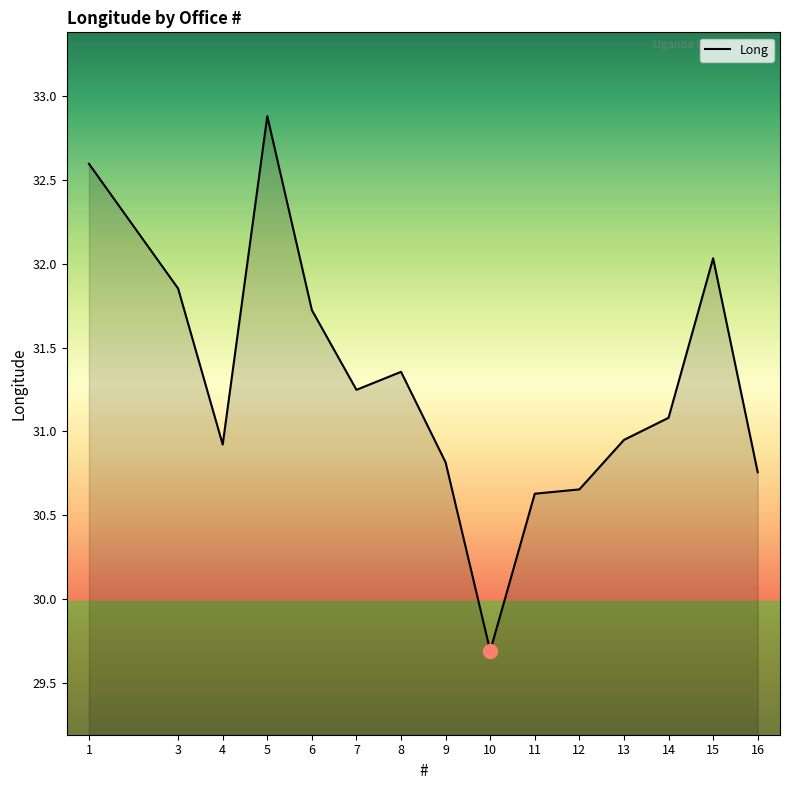

The value at 6 is 31.7. True or false?

True